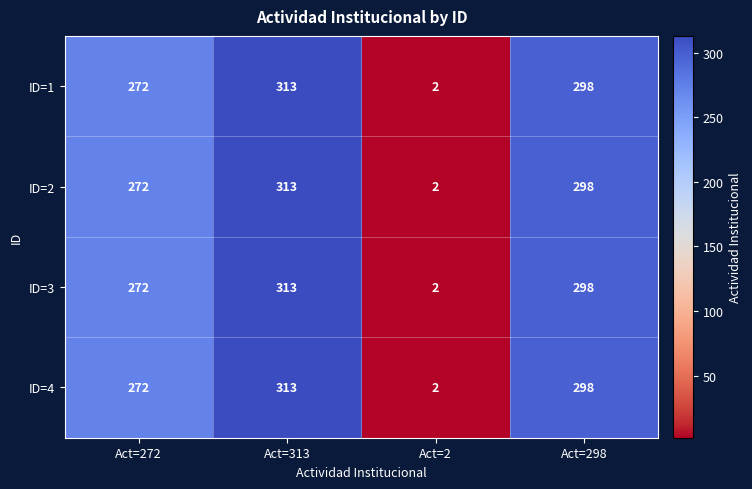

Is it true that ID=4 equals 446 at Act=298?

False